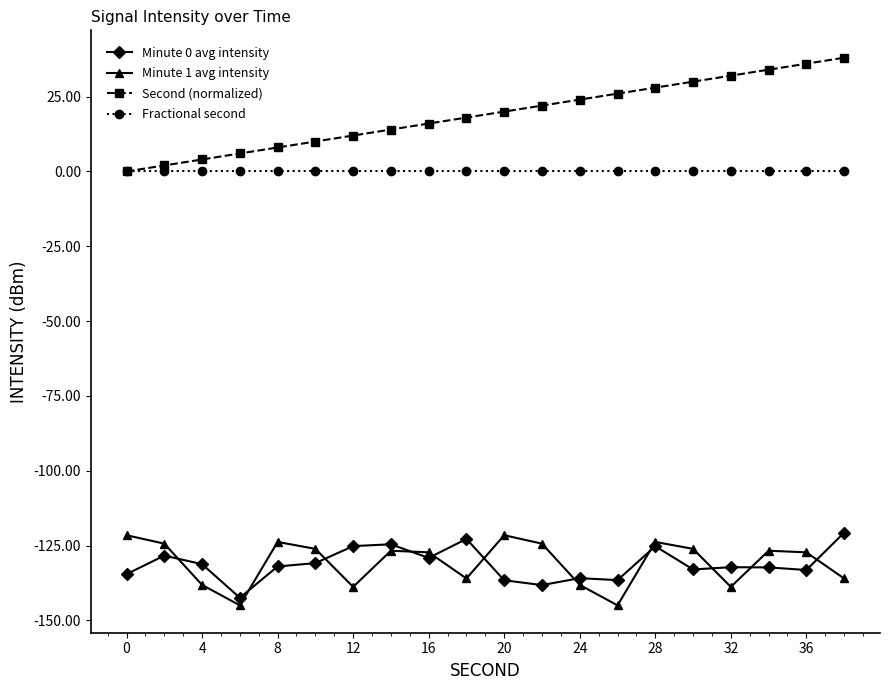

What is the maximum value shown in the chart?

38.0